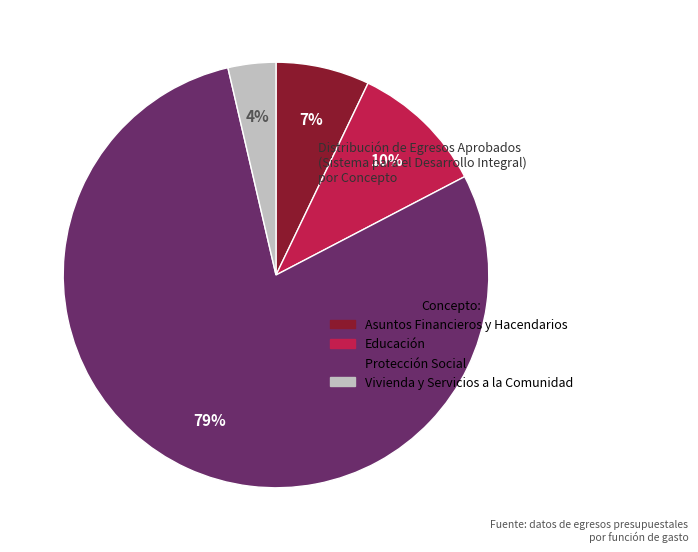

Is it true that Educación is 10% of the pie?

True